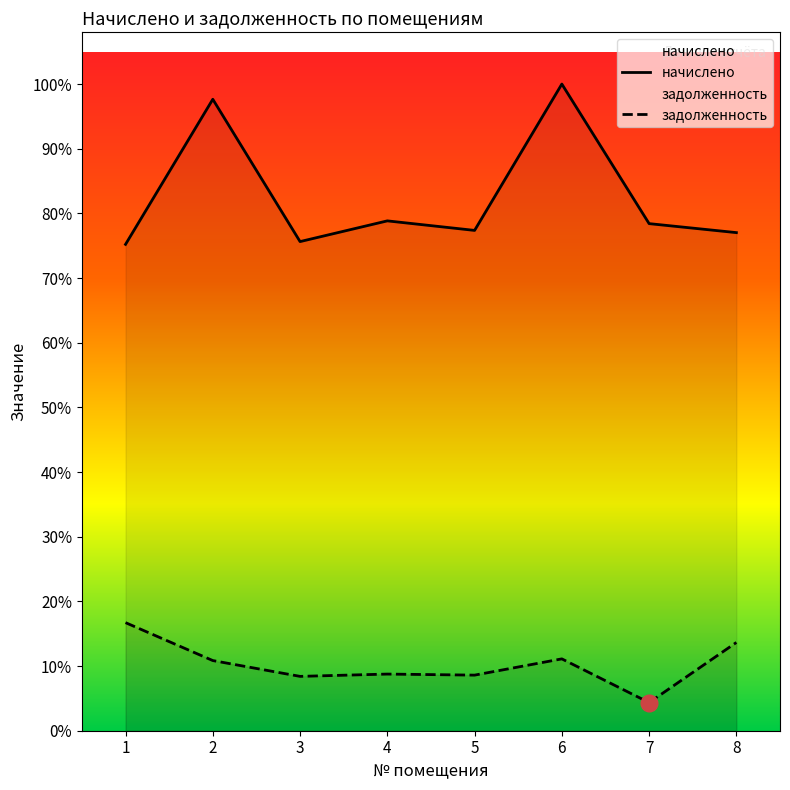

Where does the начислено series first go above 3260?

2